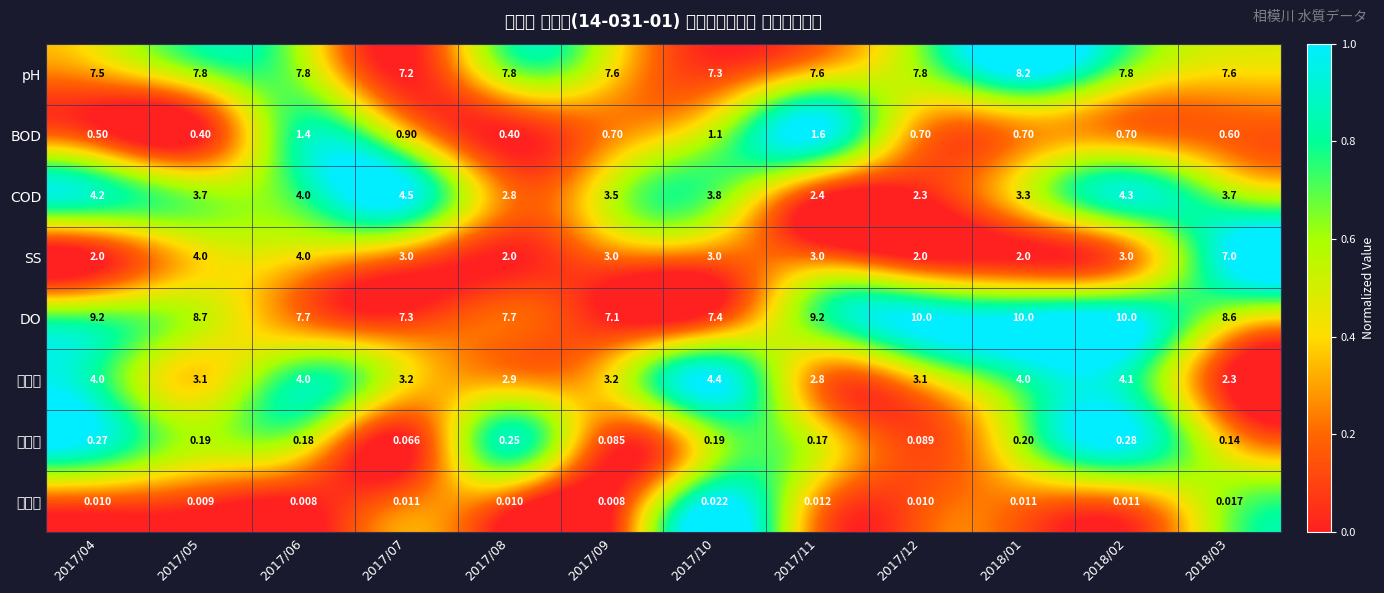

Which series has the largest total across all categories?

DO